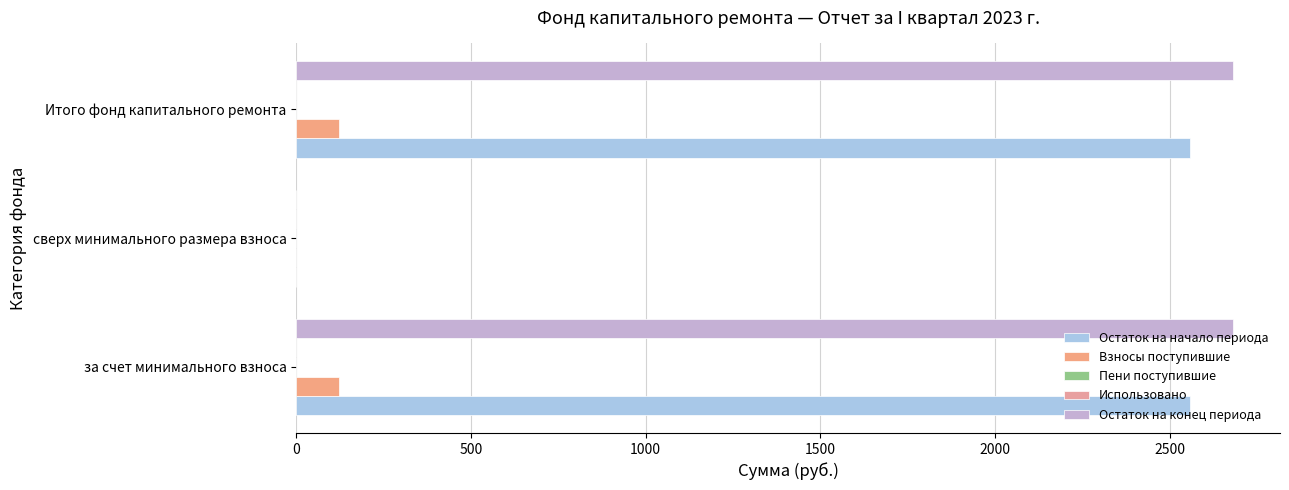

Which series has the widest spread of values?

Остаток на конец периода